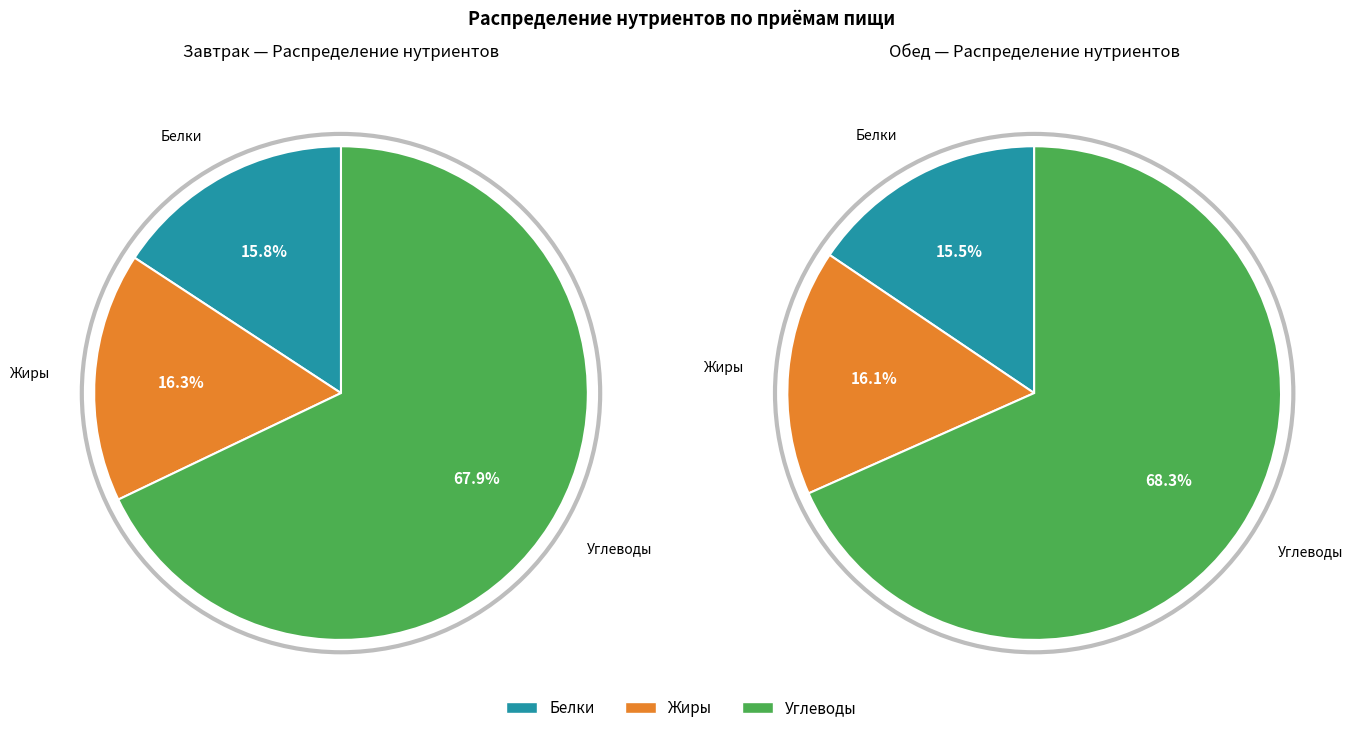

What is the change in value from Завтрак to Обед?

+25.1